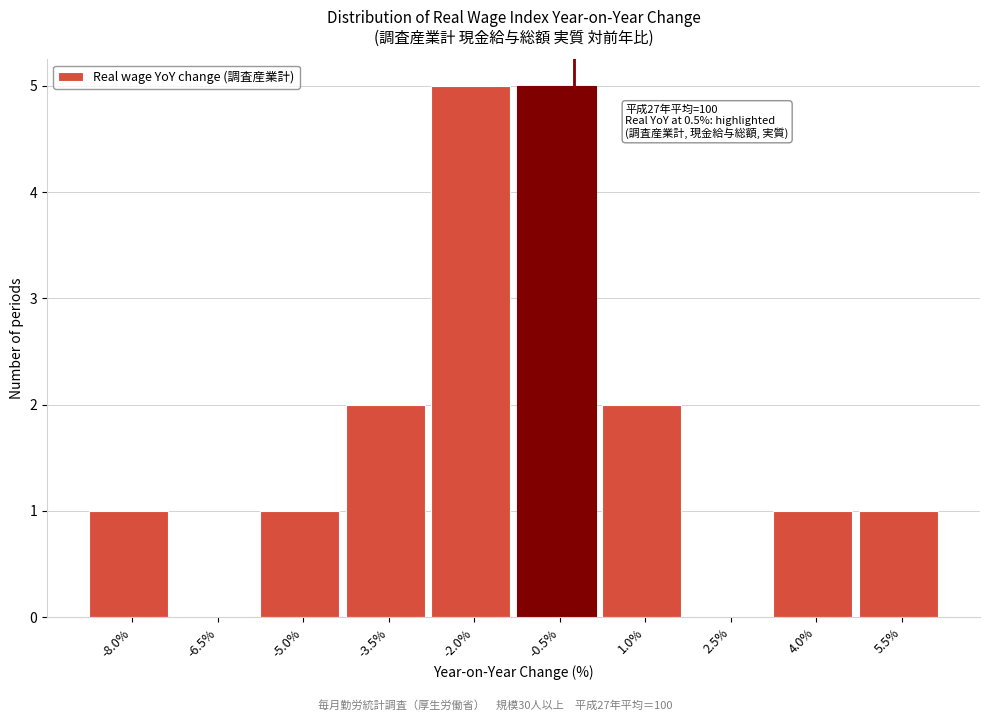

Reading left to right, what are all the values shown in this chart?

-8.0%=1	-6.5%=0	-5.0%=1	-3.5%=2	-2.0%=5	-0.5%=5	1.0%=2	2.5%=0	4.0%=1	5.5%=1